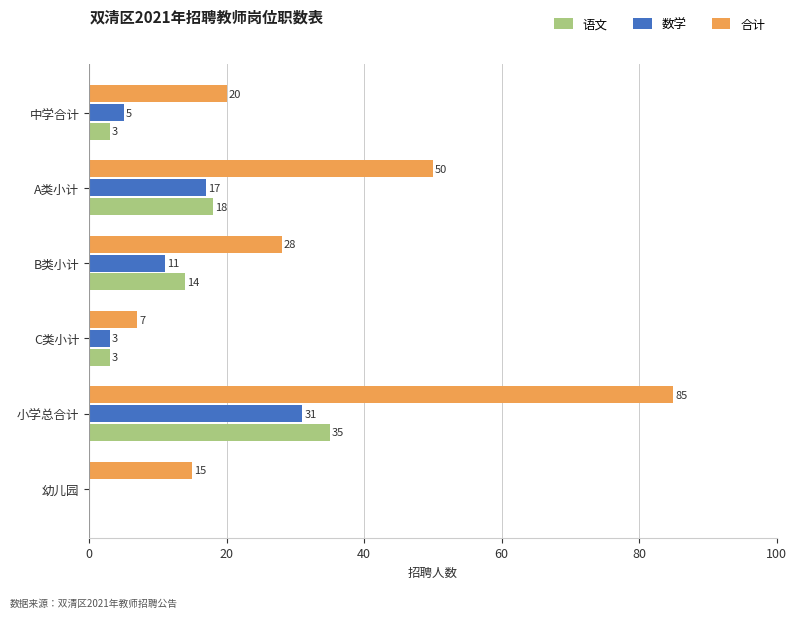

Is the value of 合计 at A类小计 greater than the value of 数学 at 中学合计?

Yes